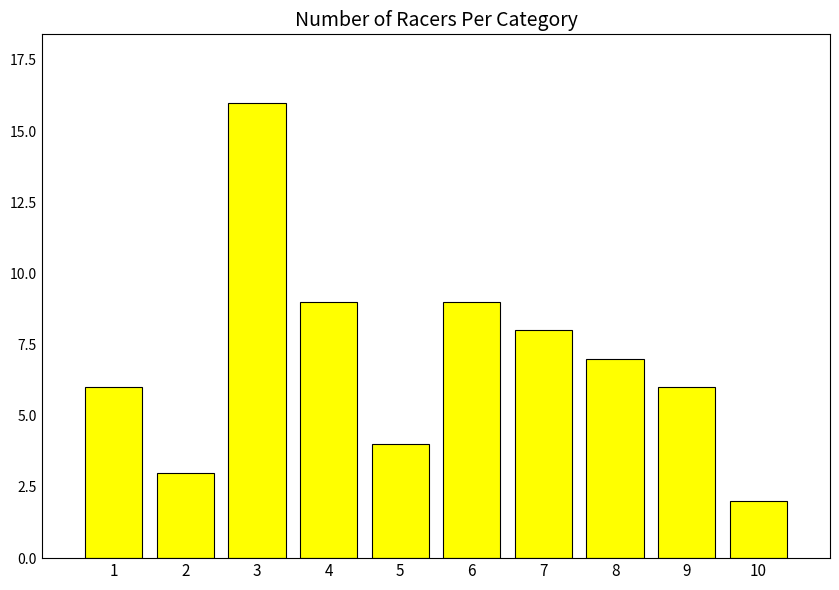

The chart shows a value of 16 at 3. True or false?

True